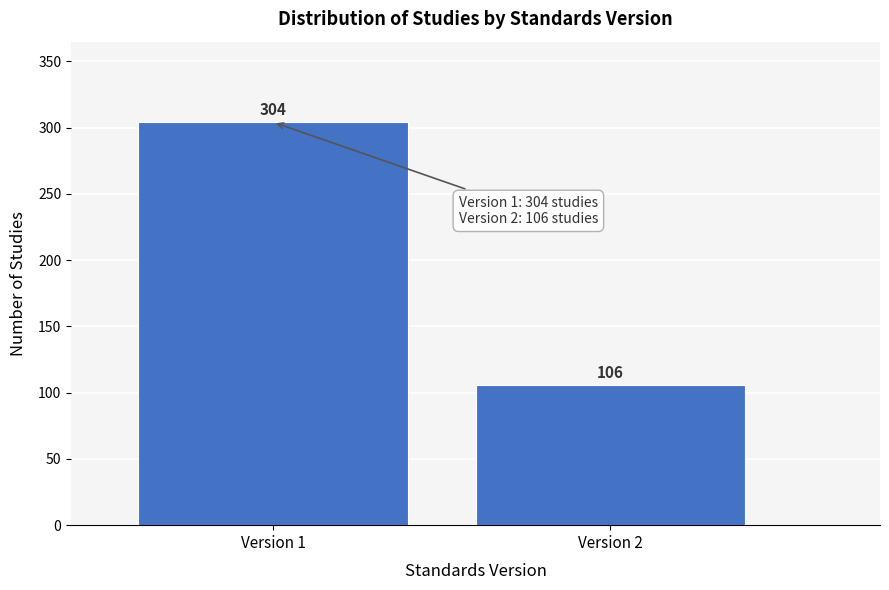

Reading right to left, extract all data points from this chart.

Version 2=106	Version 1=304